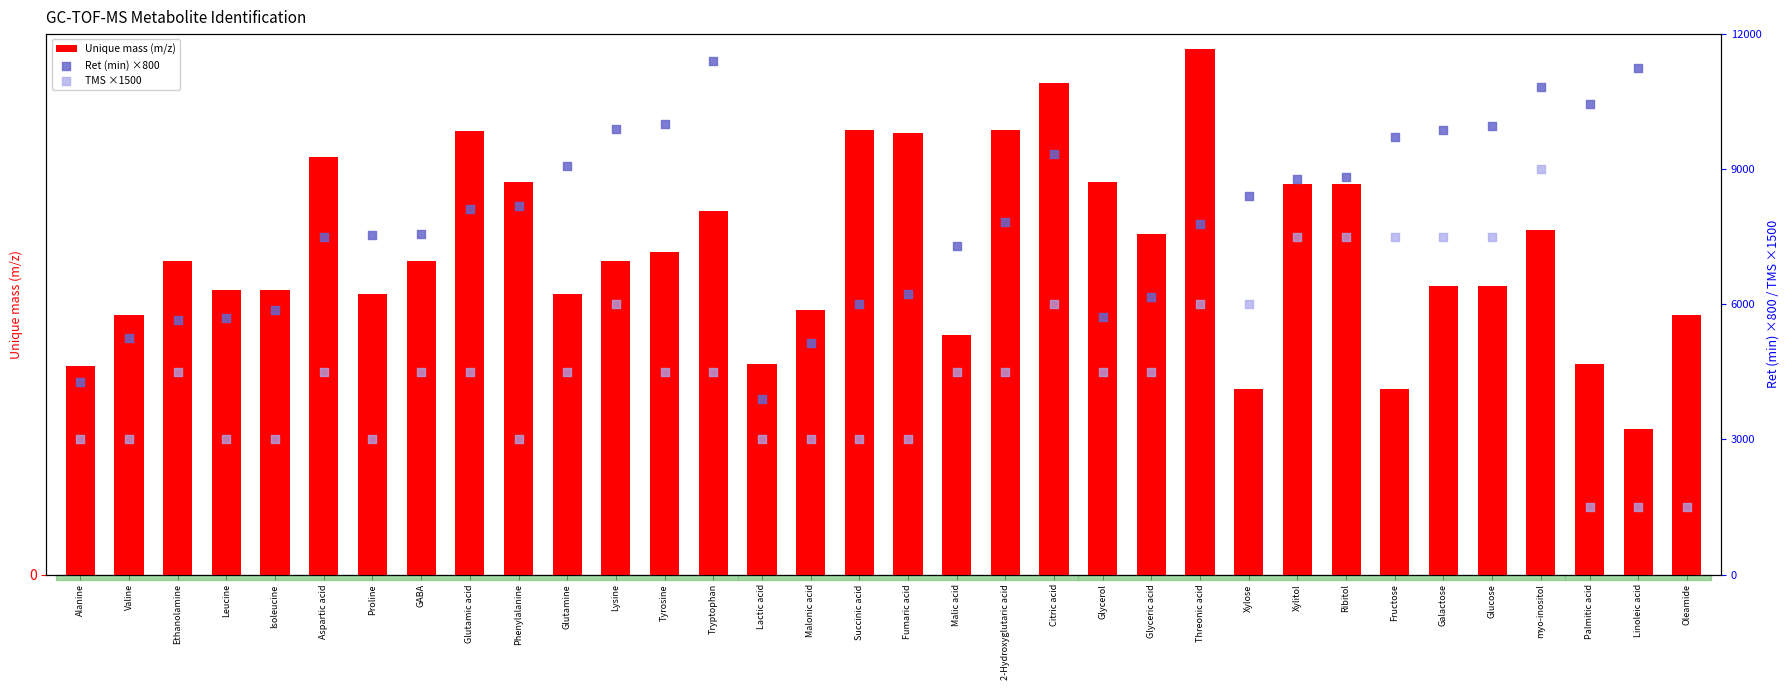

Which series has the largest total across all categories?

Ret (min) ×800